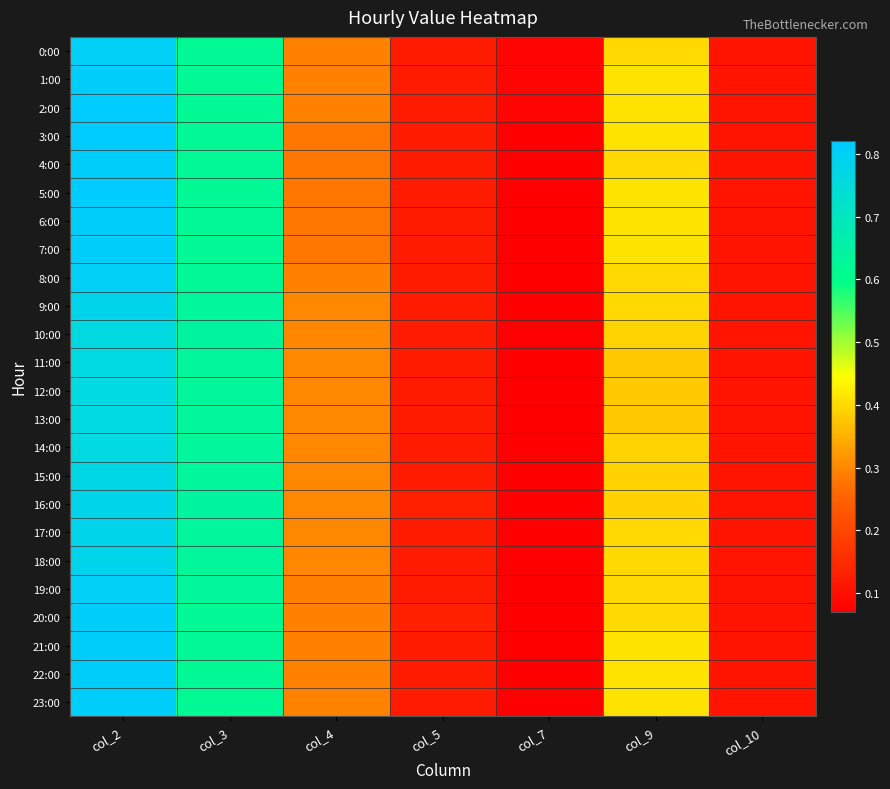

At how many categories does at least one series exceed 0?

7